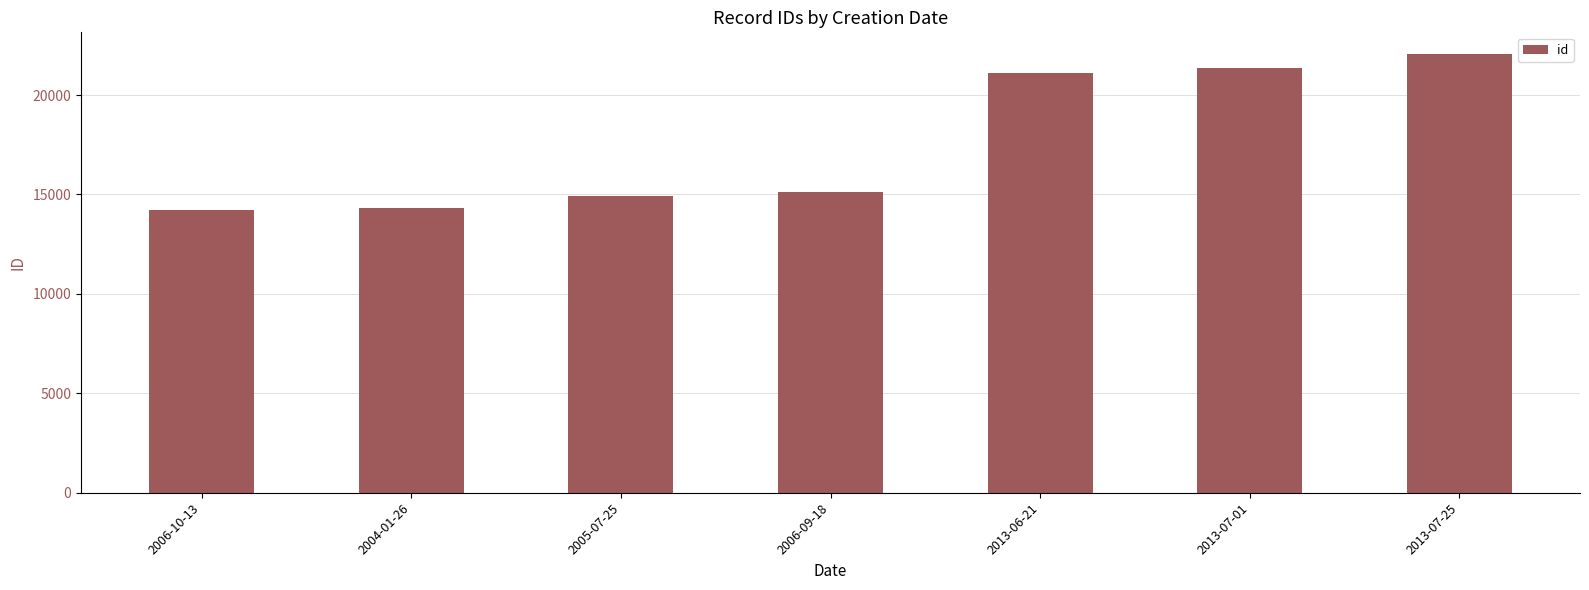

At which label is the value closest to 18141?

2013-06-21